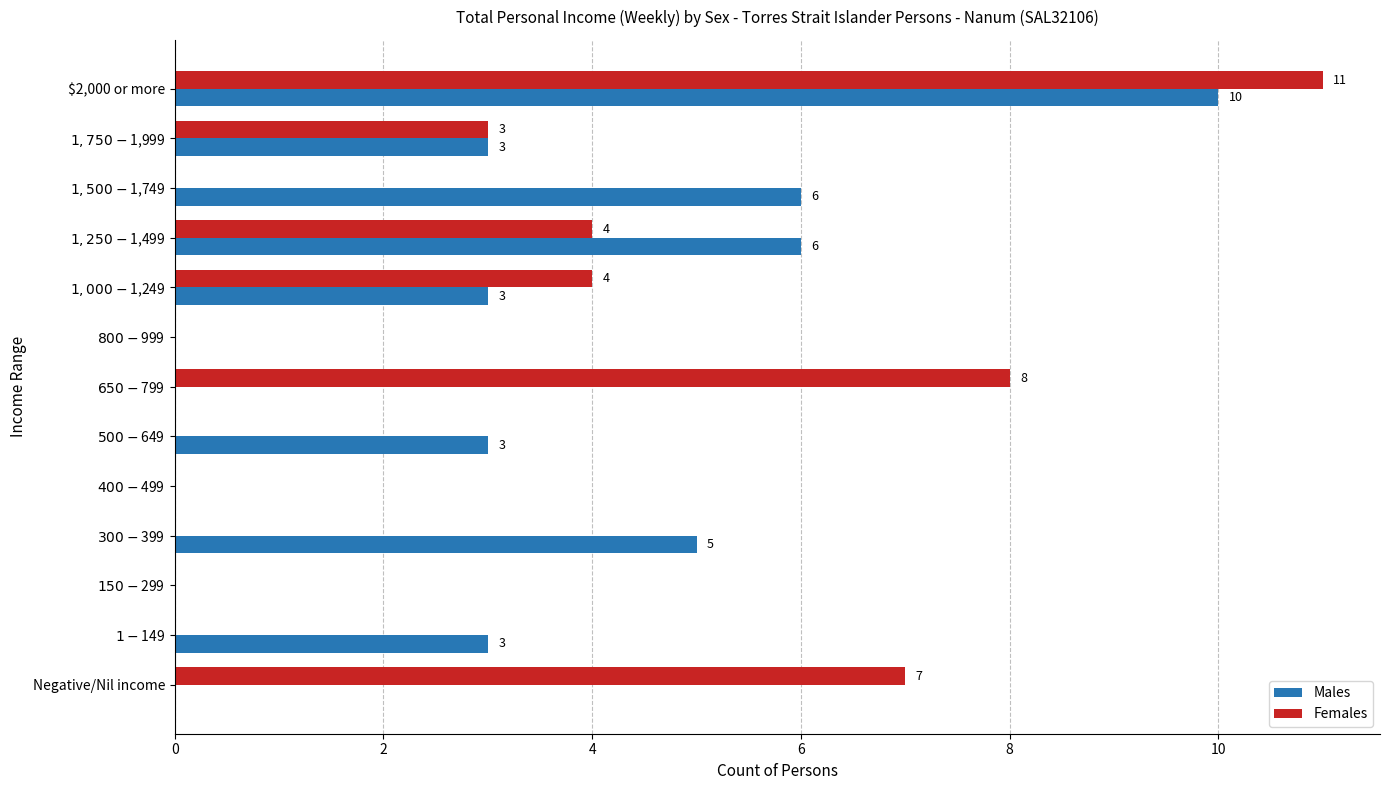

Which series has the largest total across all categories?

Males